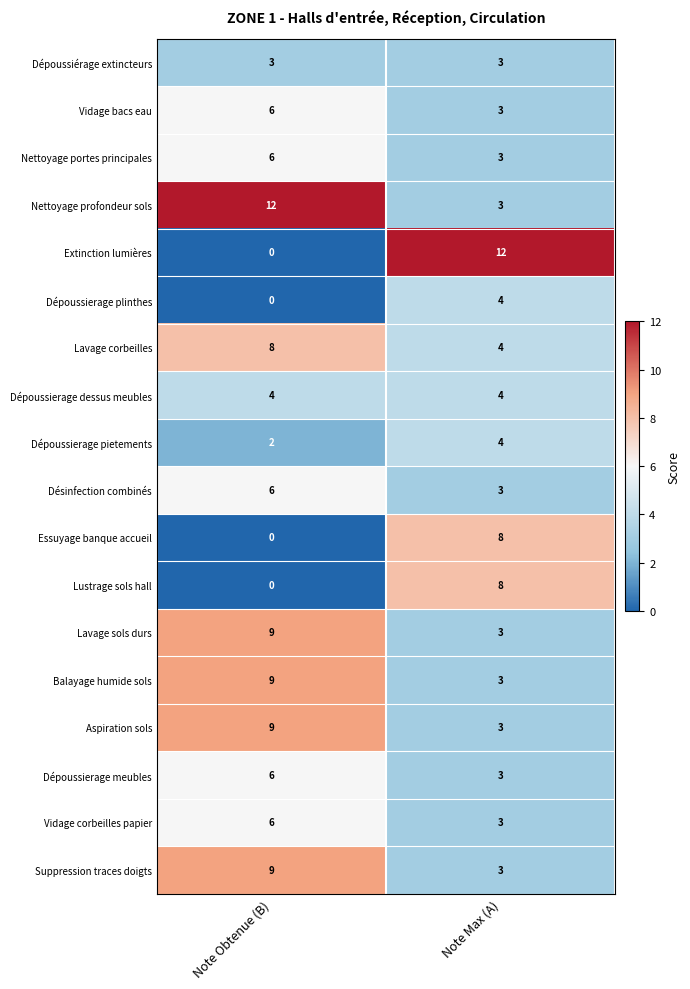

The Balayage humide sols series shows 2 at Note Max (A). True or false?

False